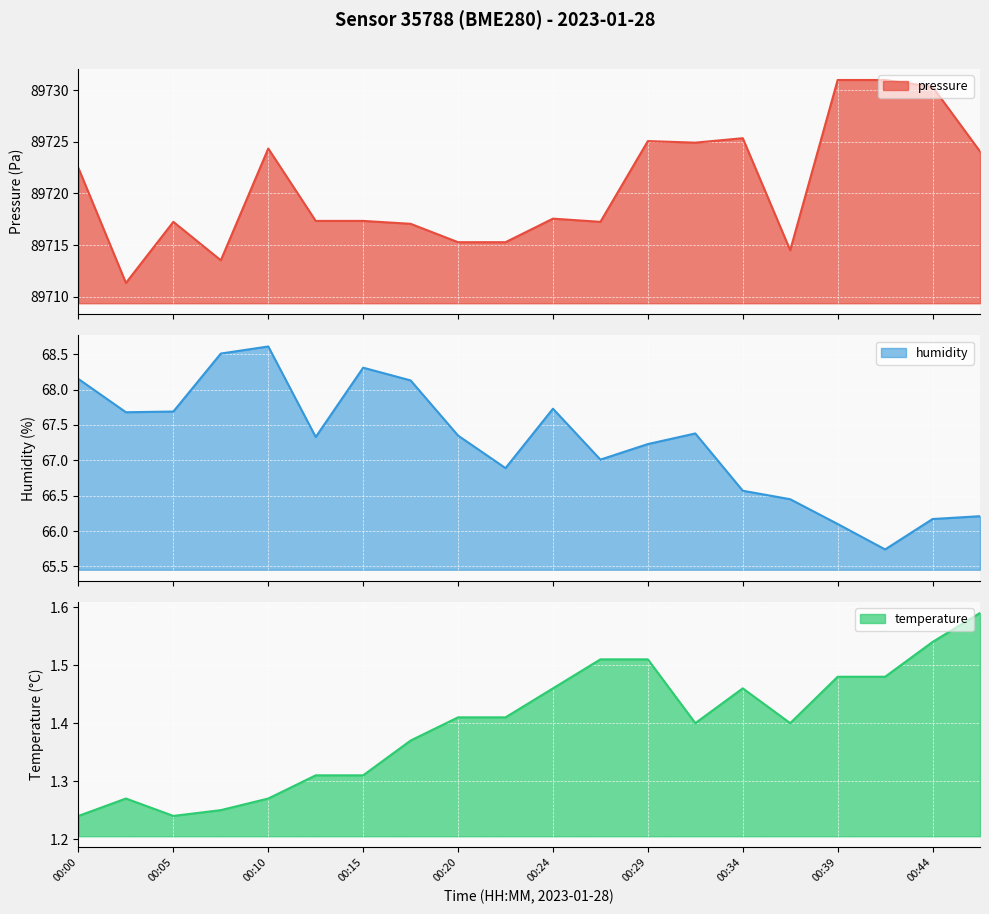

What is the highest value of the humidity series?

68.6